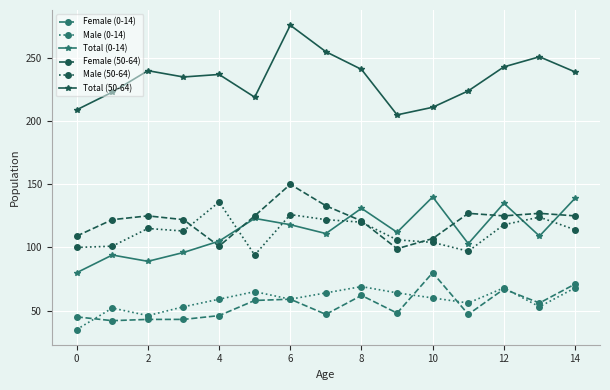

At how many categories does at least one series exceed 228?

9